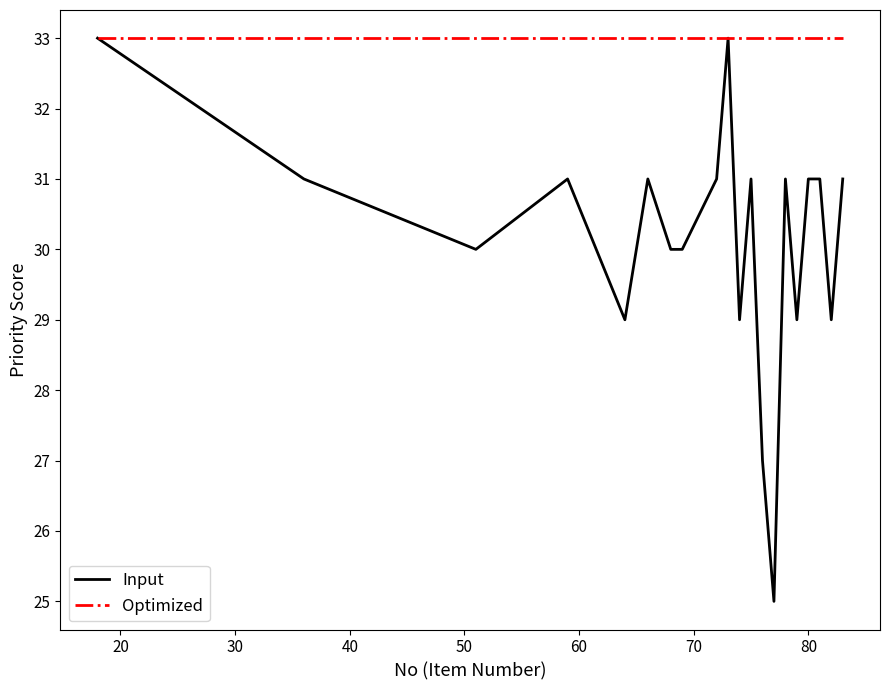

What is the sum of all Optimized values?

660